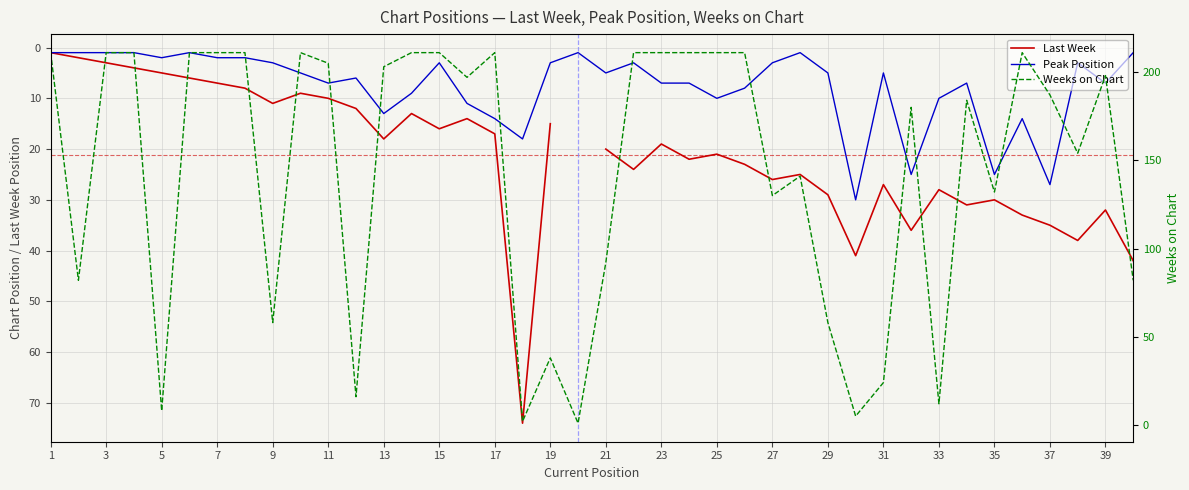

True or false: Peak Position and Last Week intersect in this chart.

False